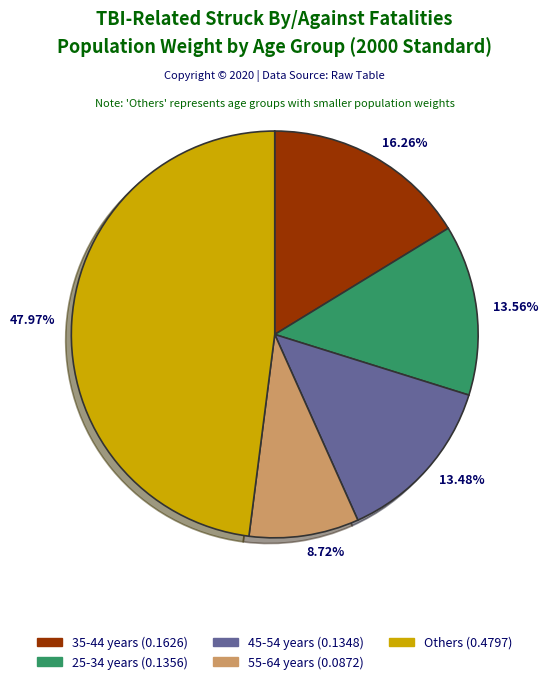

Between 47.97% and 16.26%, which is larger?

47.97%